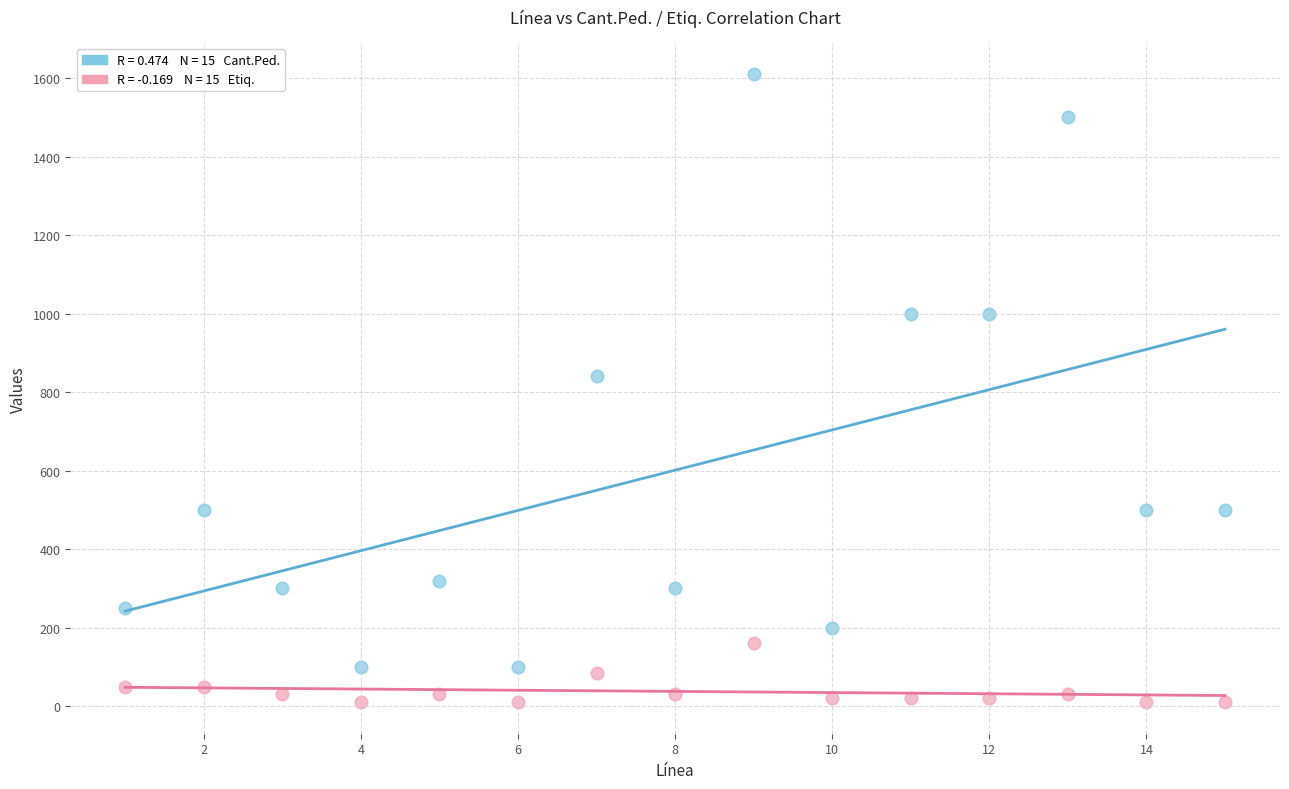

Across all series, what Y value is closest to 810?

840